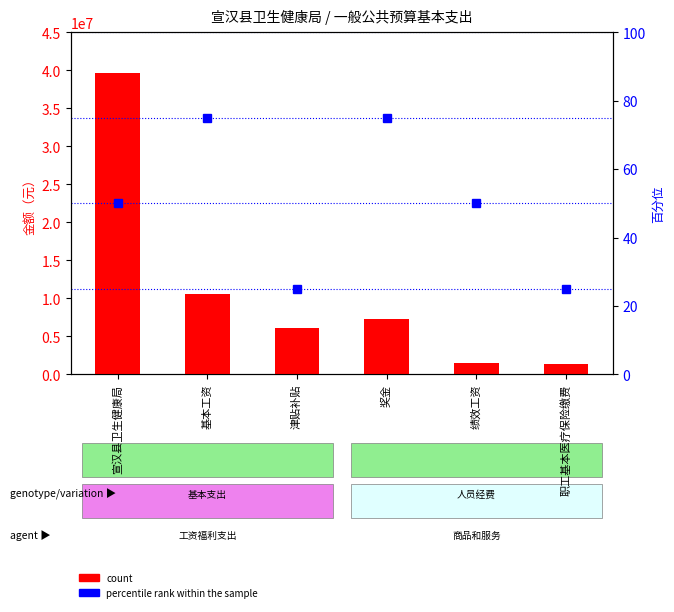

Are the bars grouped side by side (vs. stacked)?

No